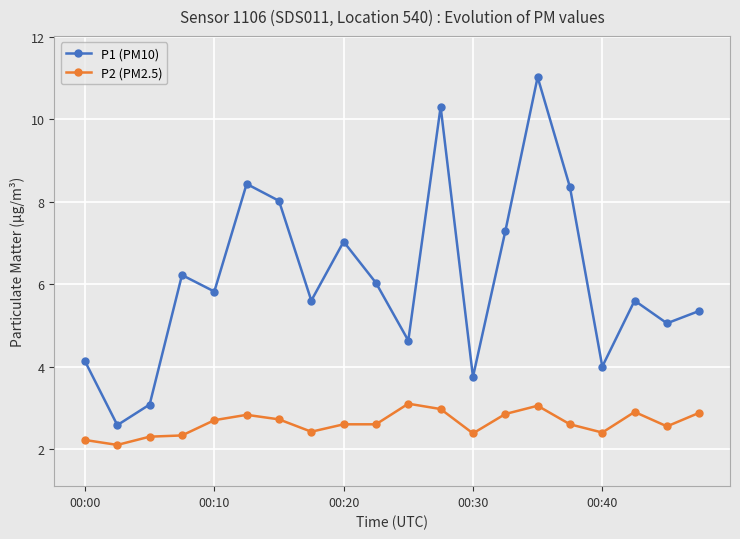

True or false: P1 (PM10) has more than 0 interior local peaks.

True